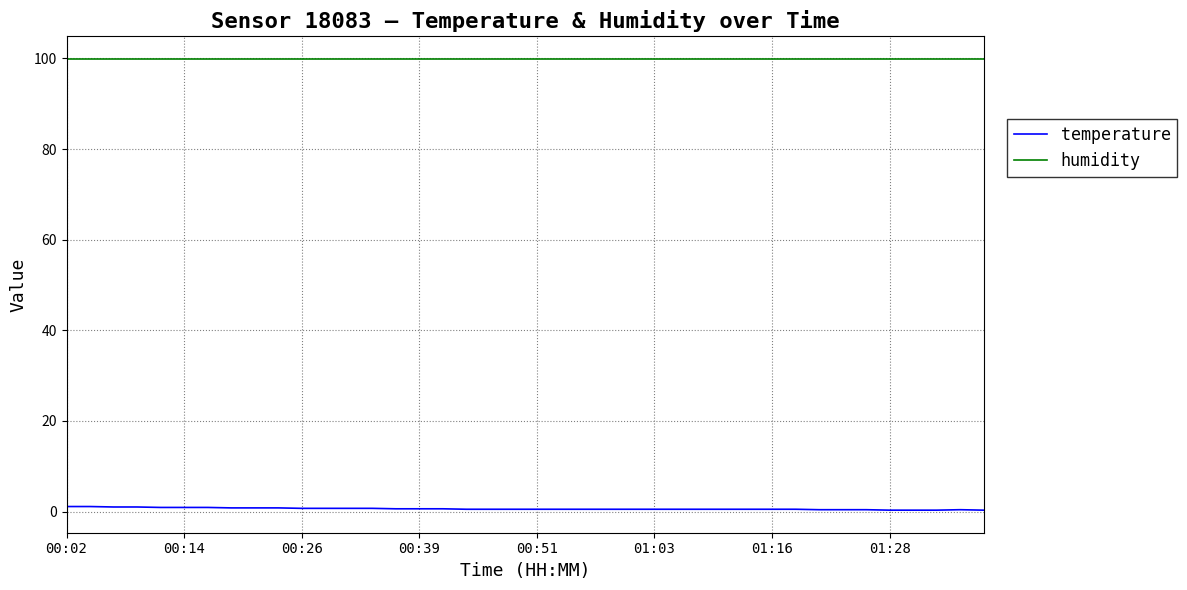

What is the maximum value for humidity?

99.9